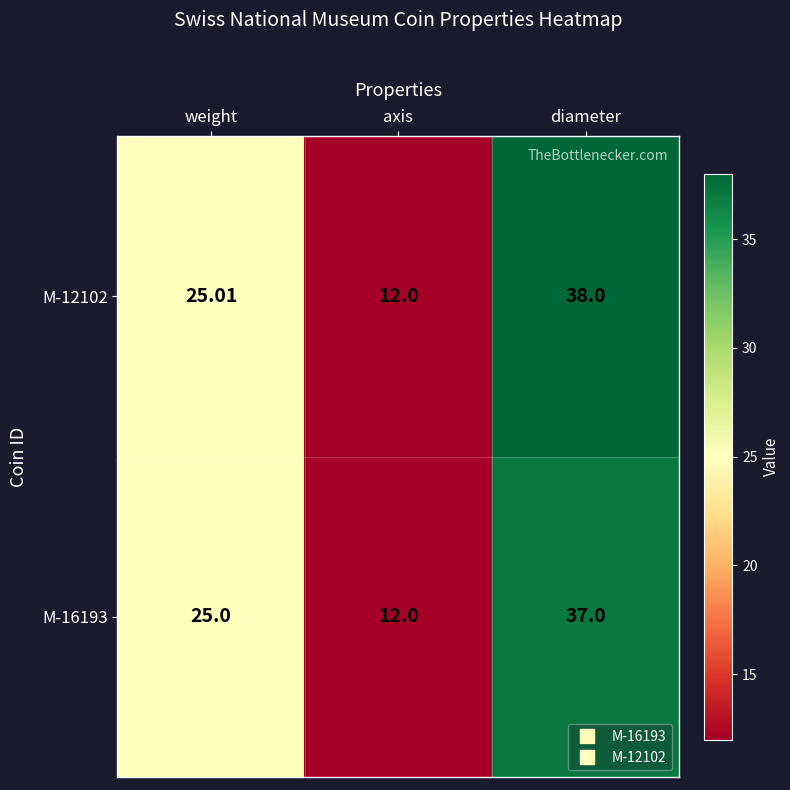

How many distinct data groups are displayed?

2